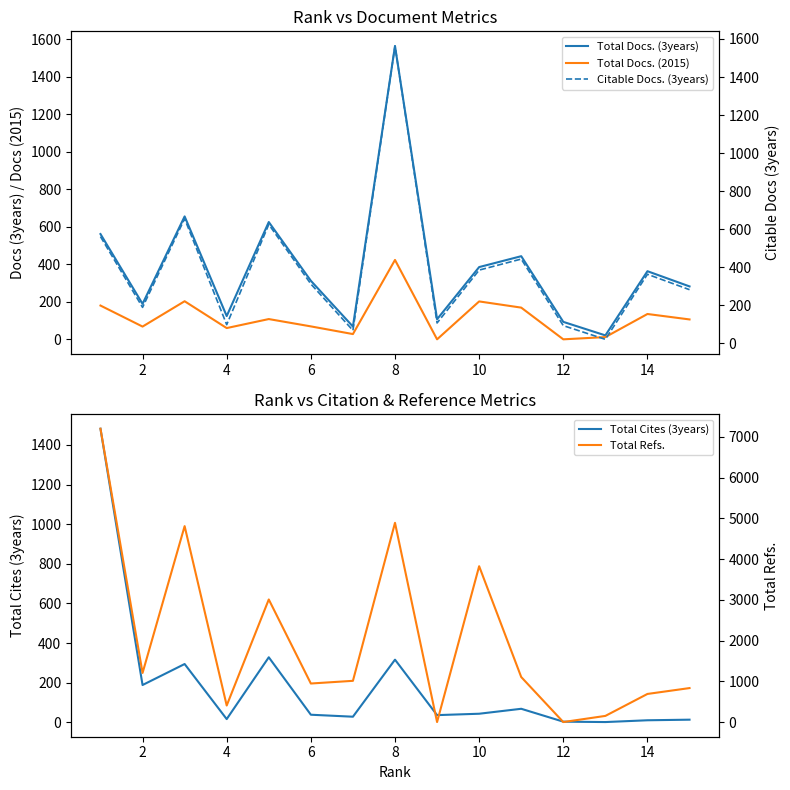

Which series has the widest spread of values?

Total Refs.